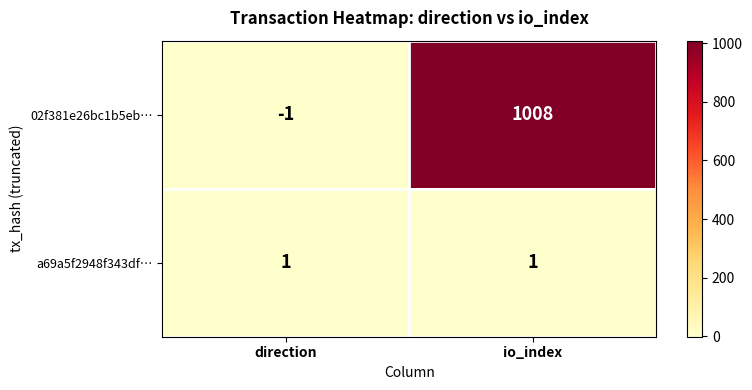

At which label is 02f381e26bc1b5eb… closest to 503?

direction